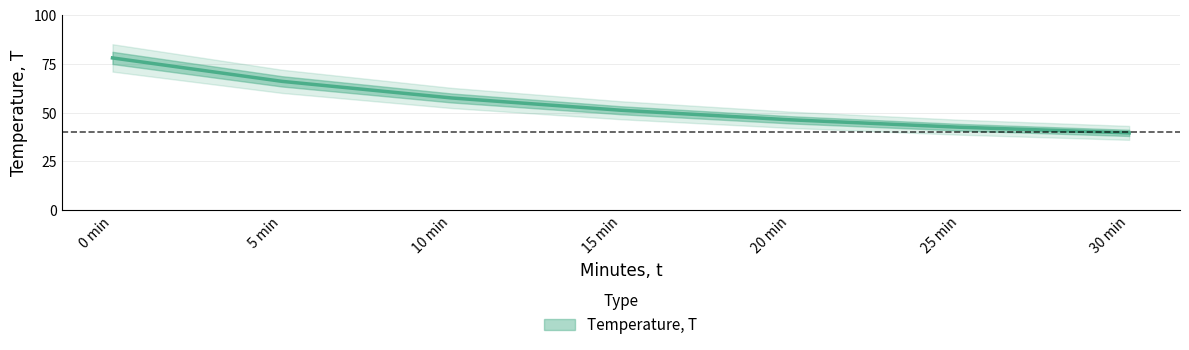

Which label corresponds to the smallest value in the chart?

30 min